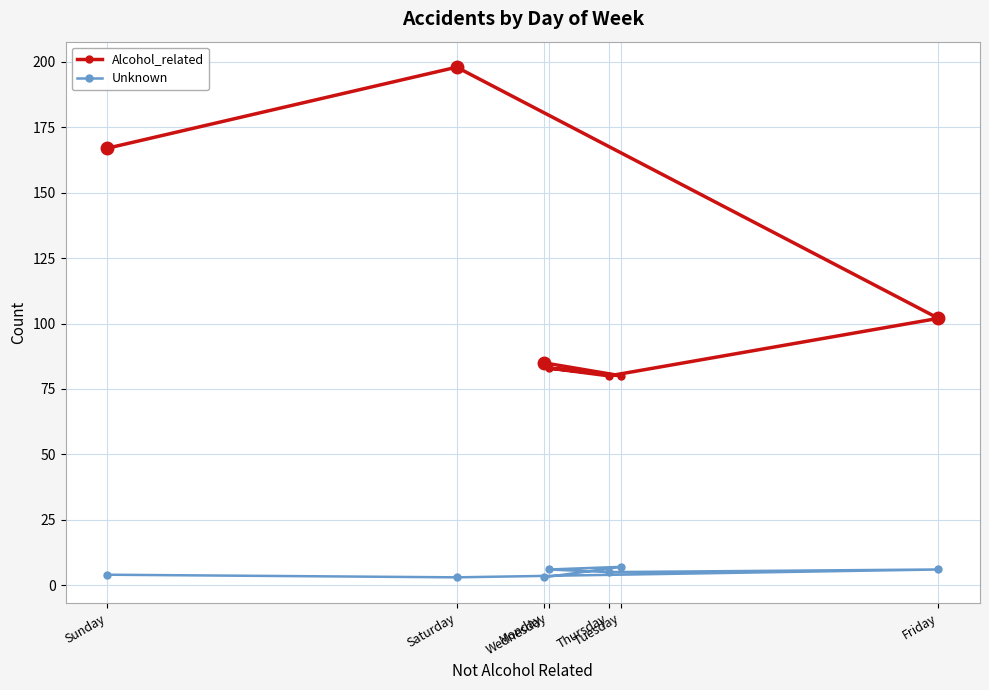

At which category does the chart reach its peak across all series?

Saturday